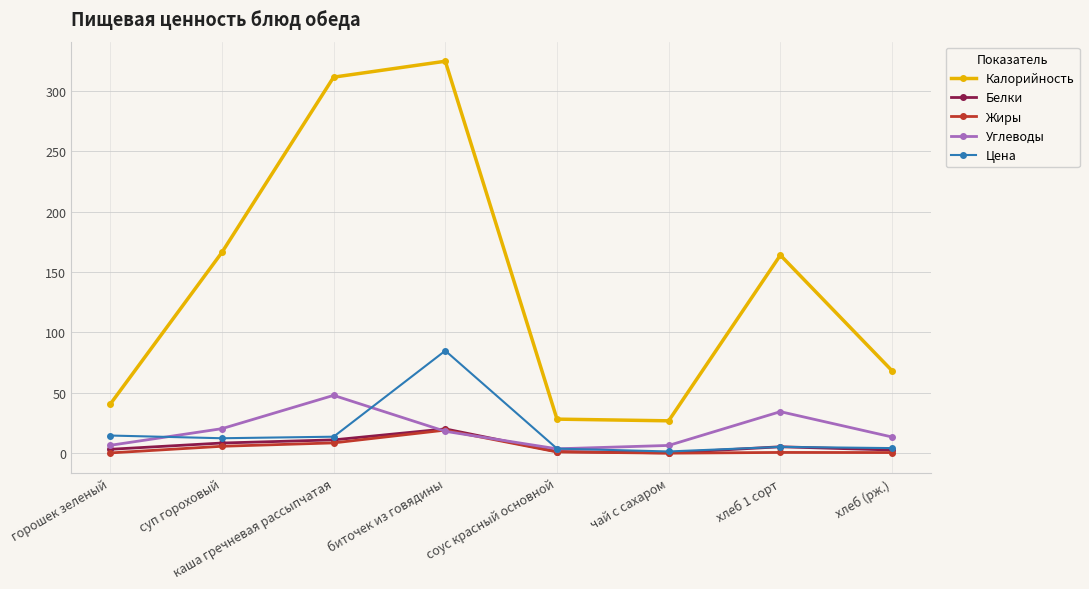

True or false: Калорийность and Белки intersect in this chart.

False